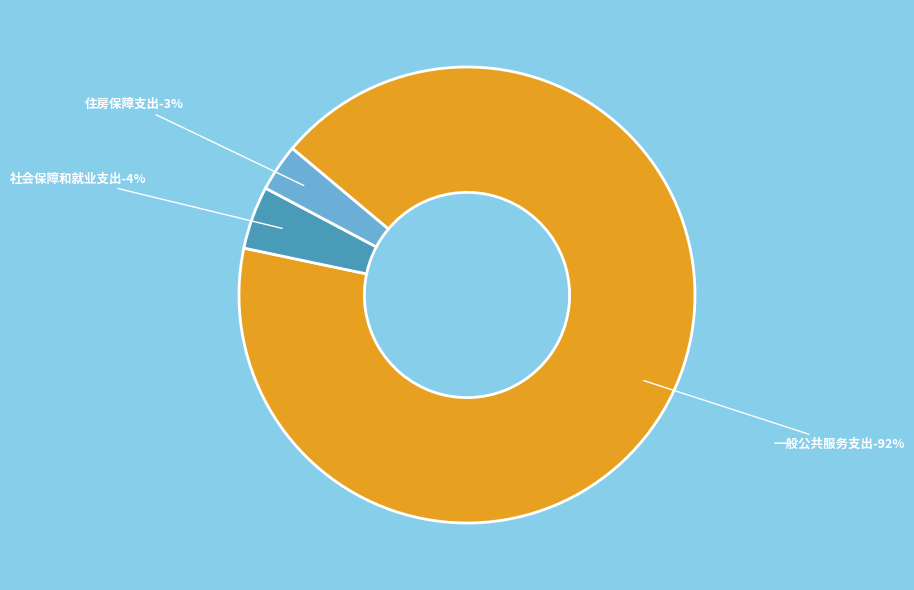

The 社会保障和就业支出 slice represents 1% of the pie. True or false?

False